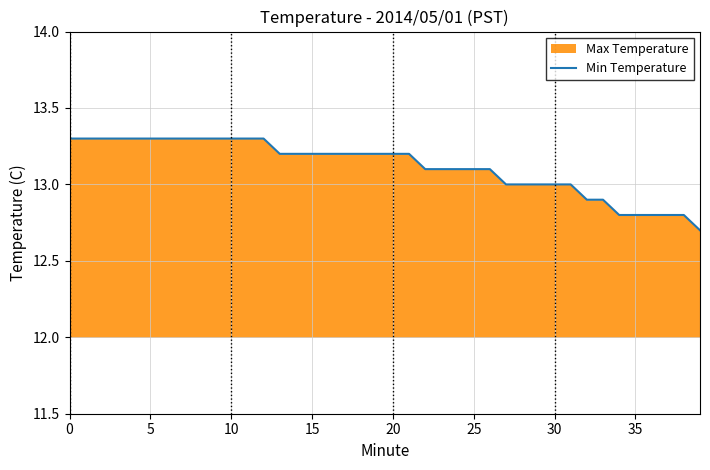

What is the minimum value shown in the chart?

12.7